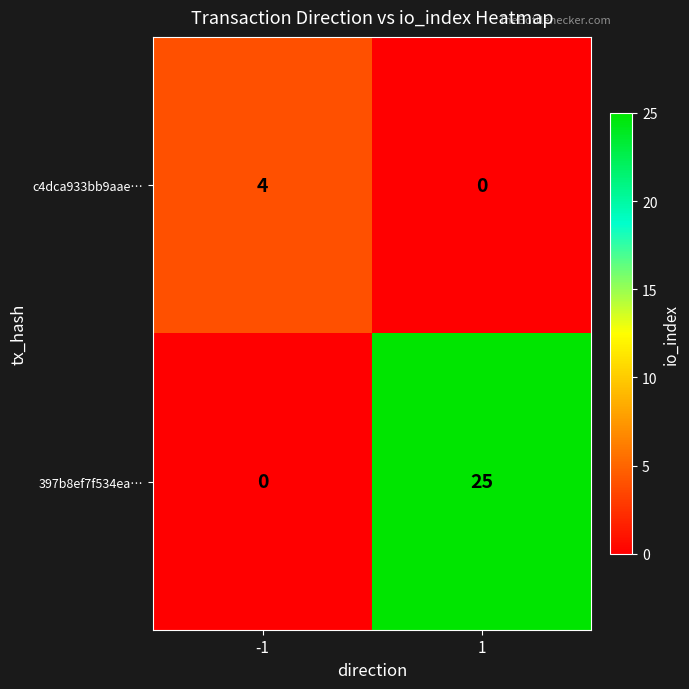

Reading left to right, what are all the values shown in this chart?

c4dca933bb9aae…: -1=4	1=0
397b8ef7f534ea…: -1=0	1=25